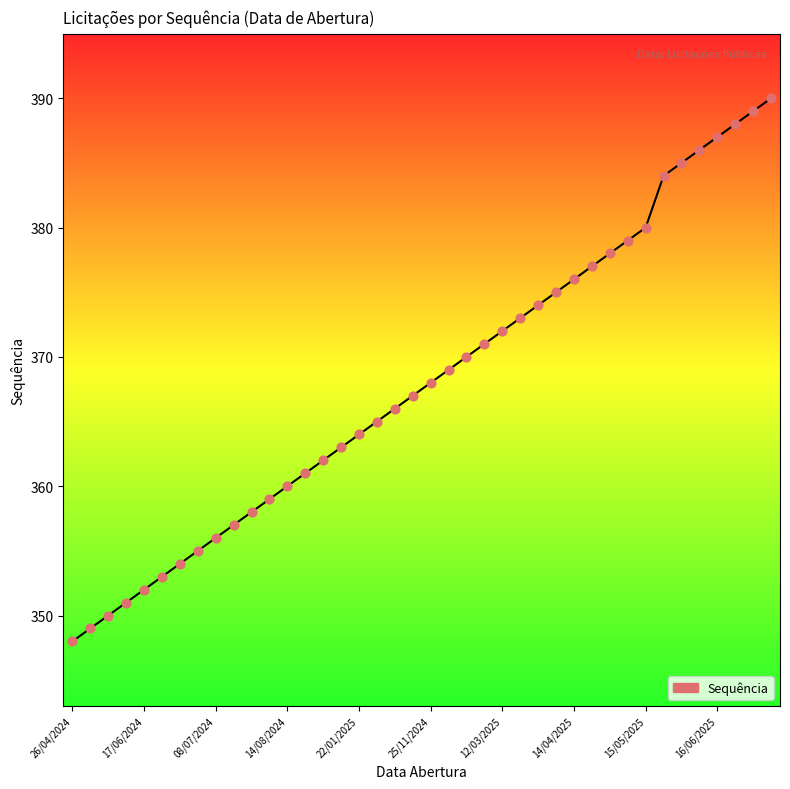

What is the change in value from 23 to 34?

+14